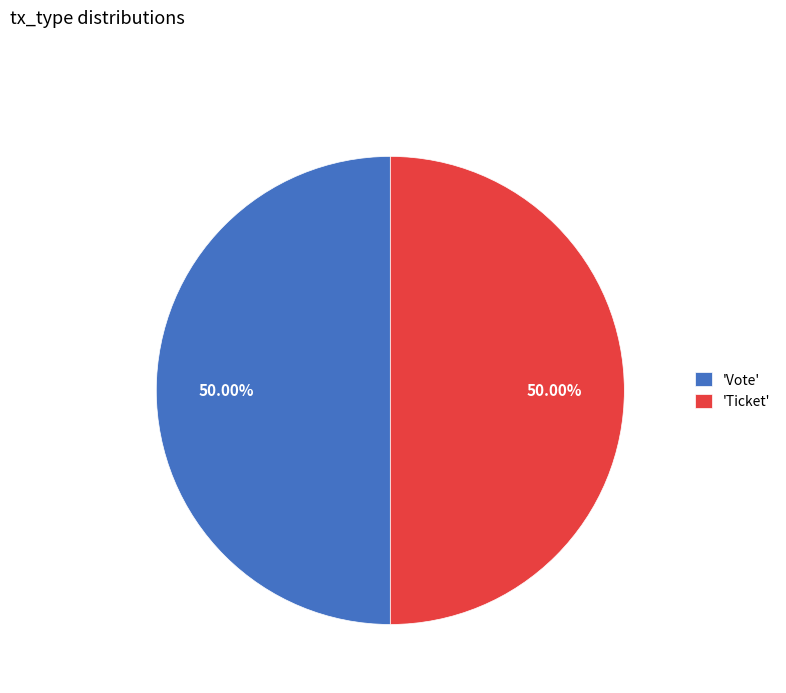

To the nearest percent, what is the difference between the largest and smallest slice percentages?

0%